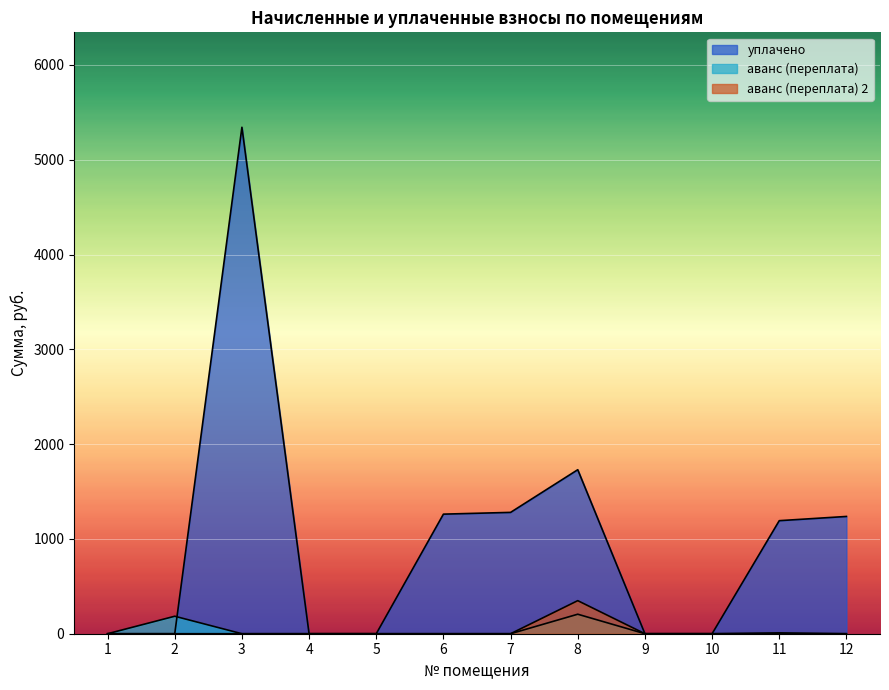

Which series has the largest range (max minus min)?

уплачено